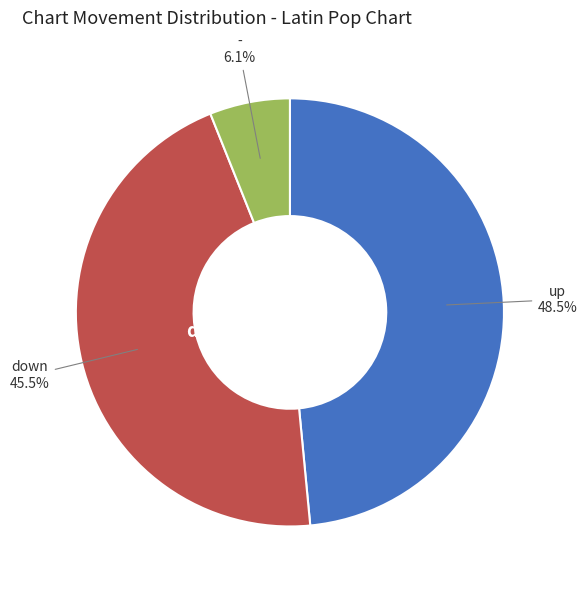

Is there a majority slice in this chart?

No